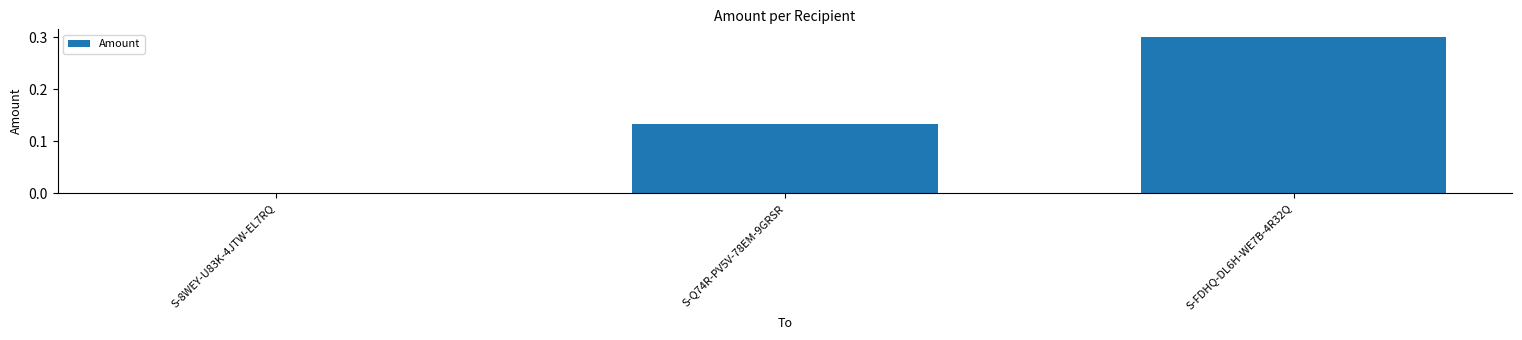

True or false: the data shows 0.2 at S-Q74R-PV5V-78EM-9GRSR.

False